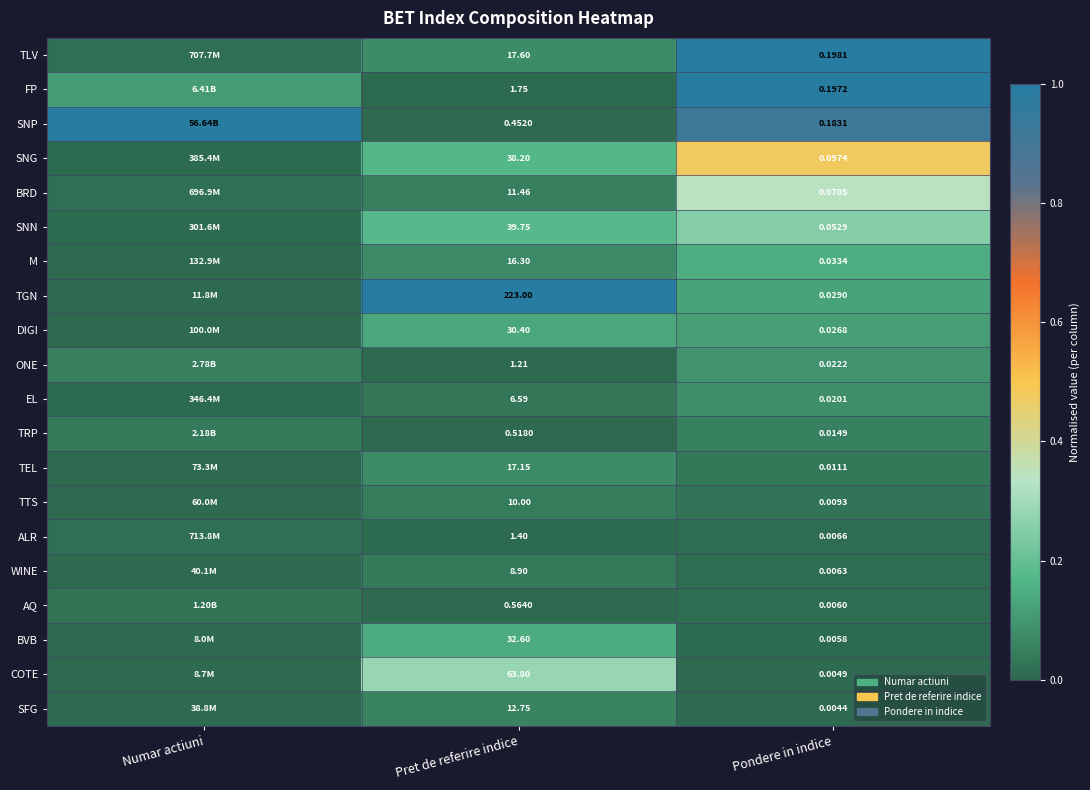

At Pret de referire indice, list the series in order from largest to smallest.

TGN, COTE, SNN, SNG, BVB, DIGI, TLV, TEL, M, SFG, BRD, TTS, WINE, EL, FP, ALR, ONE, AQ, TRP, SNP